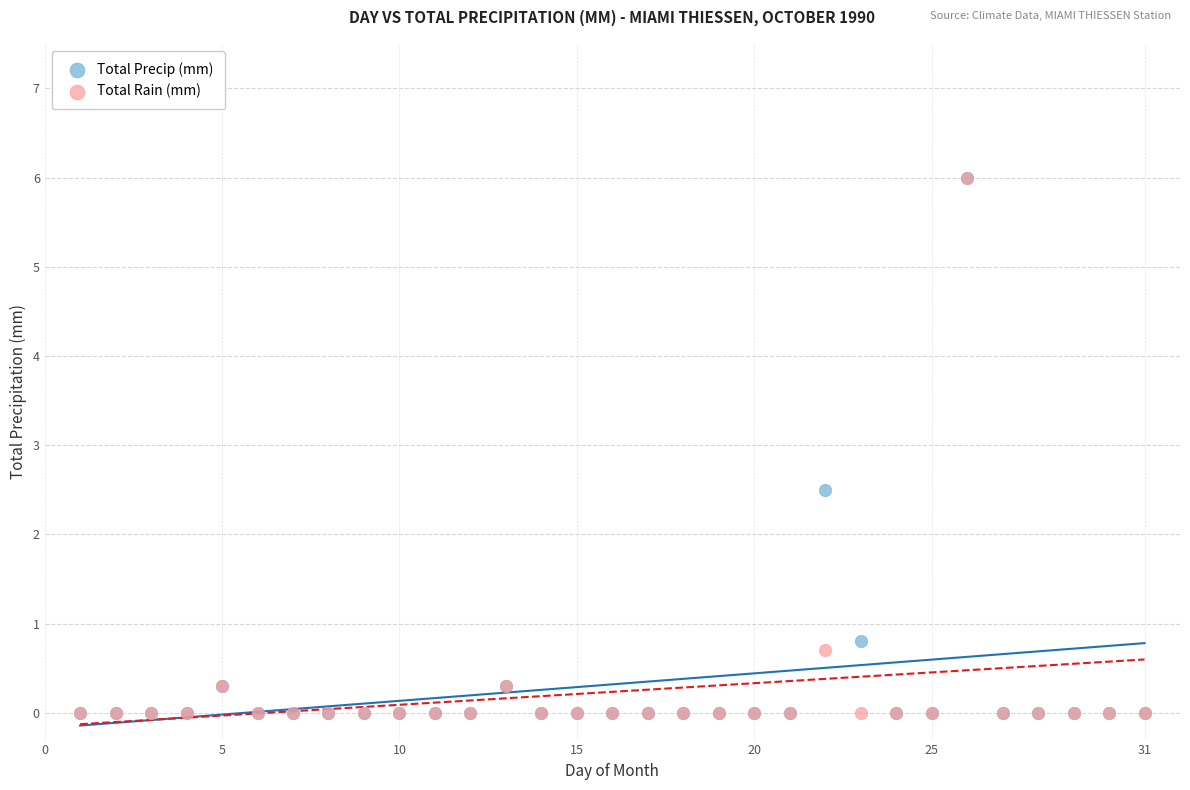

What are all the series names shown in the legend?

Total Precip (mm), Total Rain (mm)